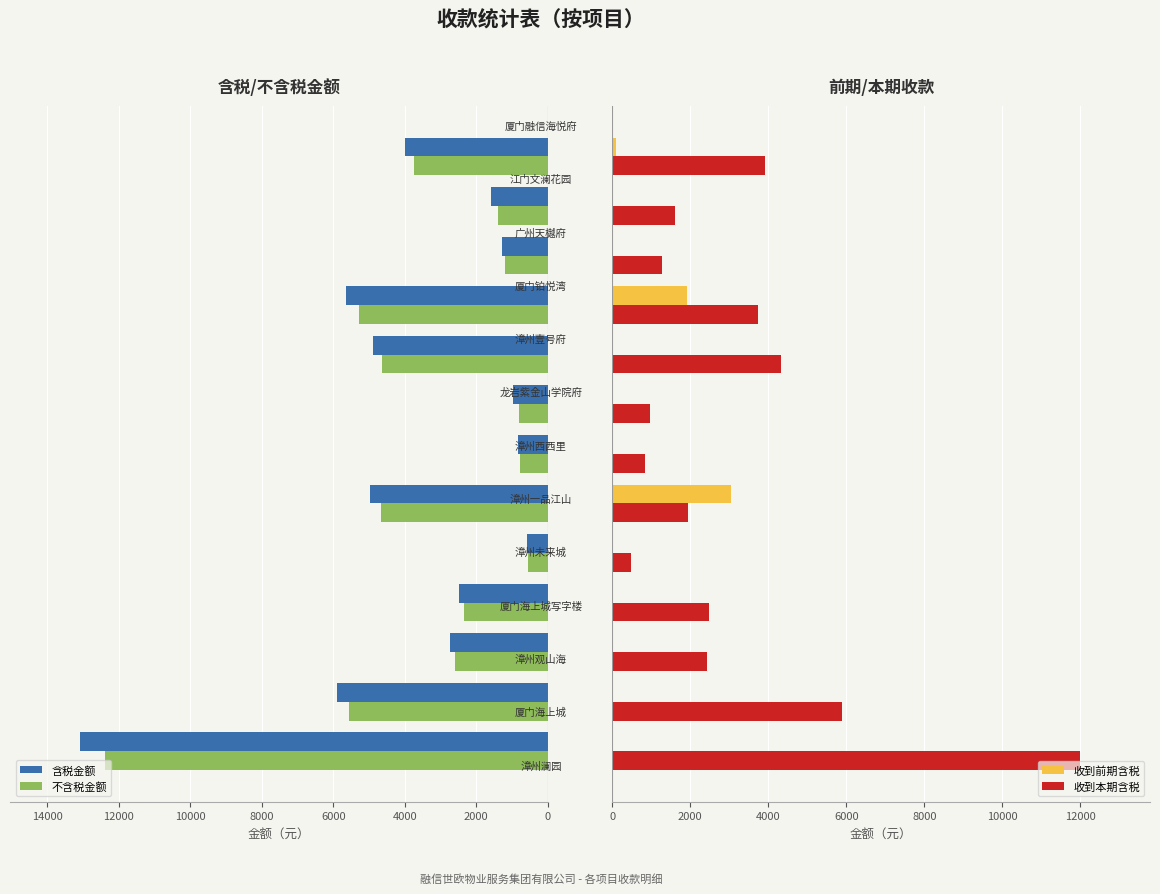

How many data points does each series have?

13